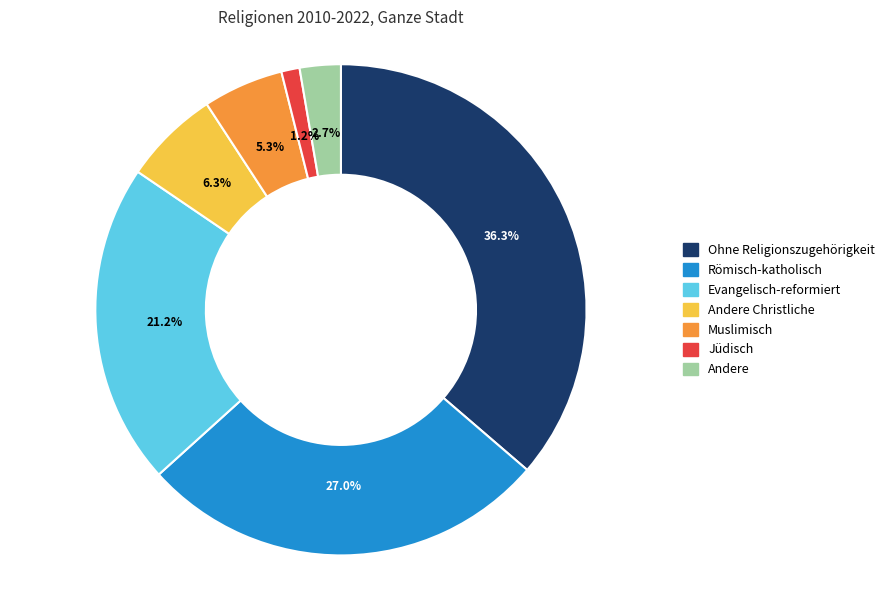

Is there a majority slice in this chart?

No